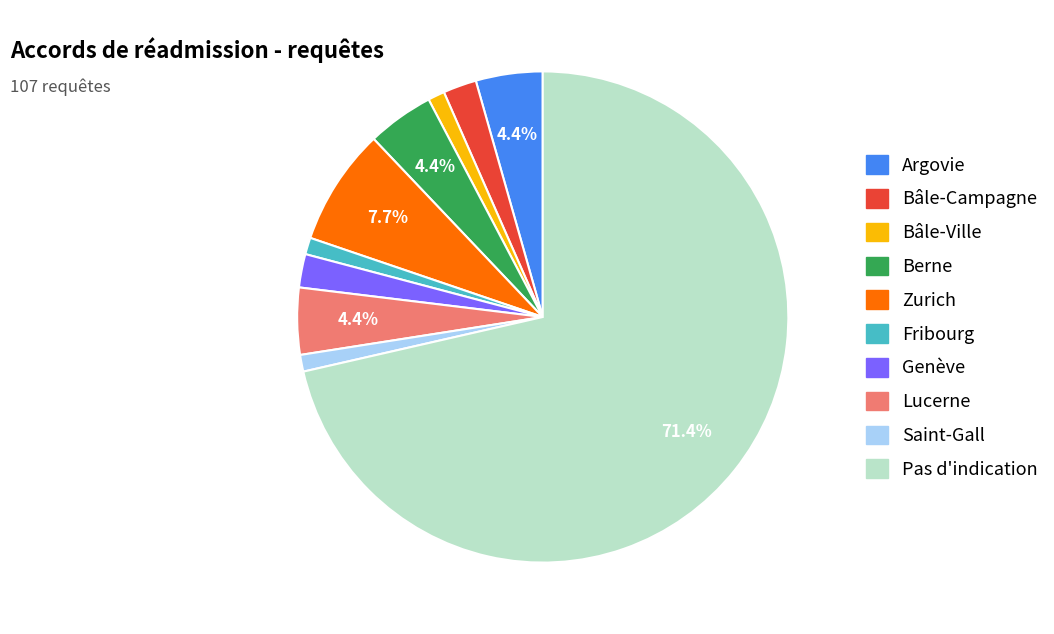

To the nearest percent, what is the combined percentage of Bâle-Campagne and Saint-Gall?

3%